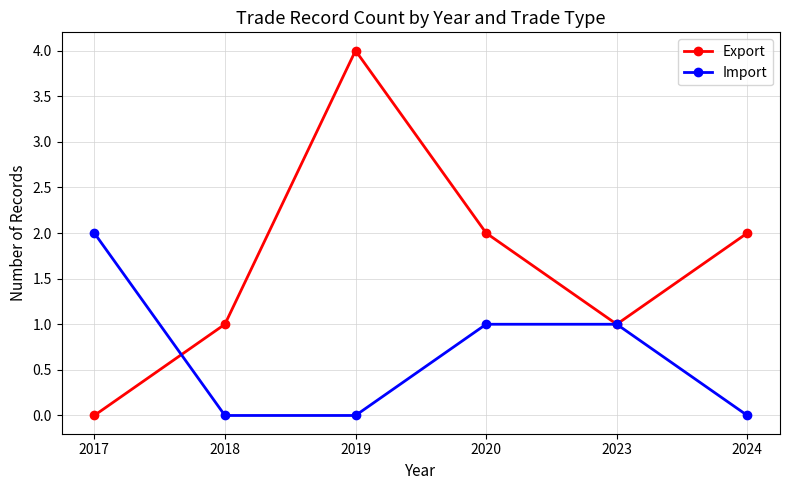

Between which two adjacent categories do Export and Import first intersect?

2017 and 2018